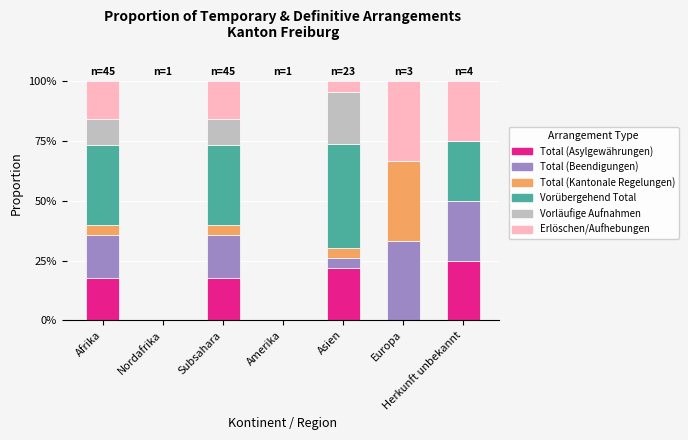

The Total (Asylgewährungen) series shows 0.0 at Amerika. True or false?

True